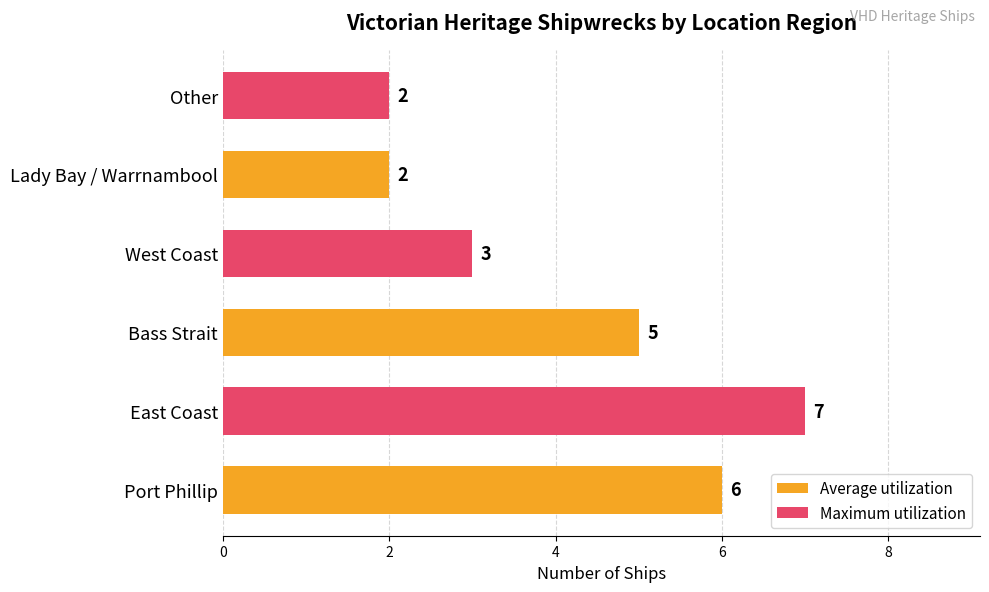

The chart shows a value of 9 at East Coast. True or false?

False